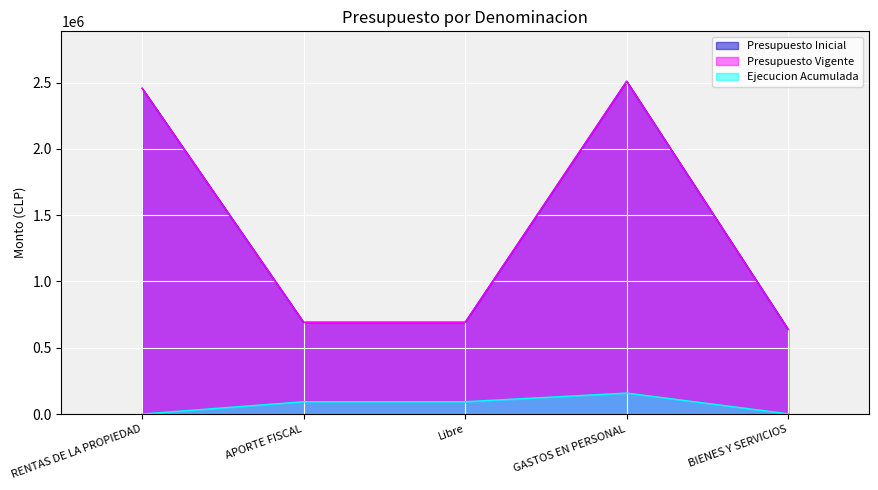

What is the value of the Presupuesto Inicial point at the 5th from the left?

638125